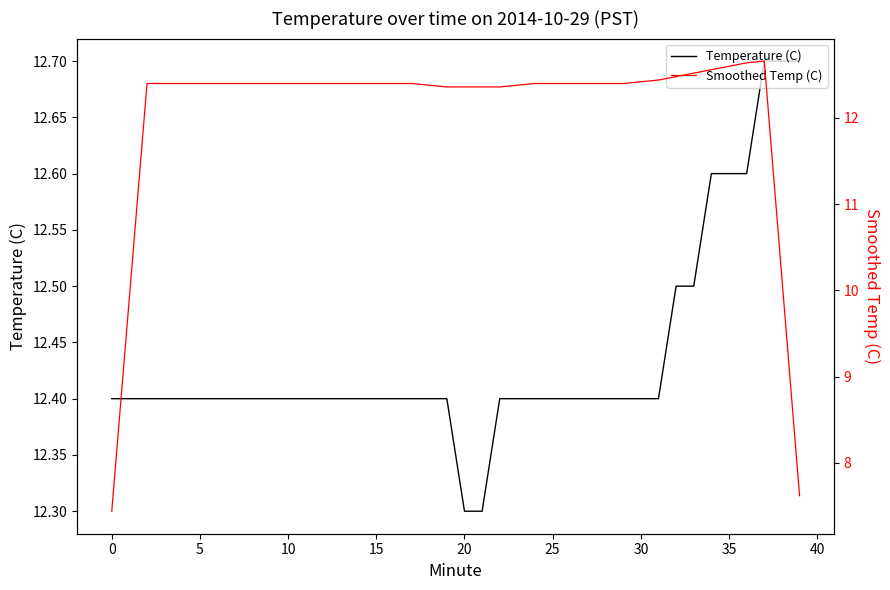

What is the label of the 15th point from the right?

25